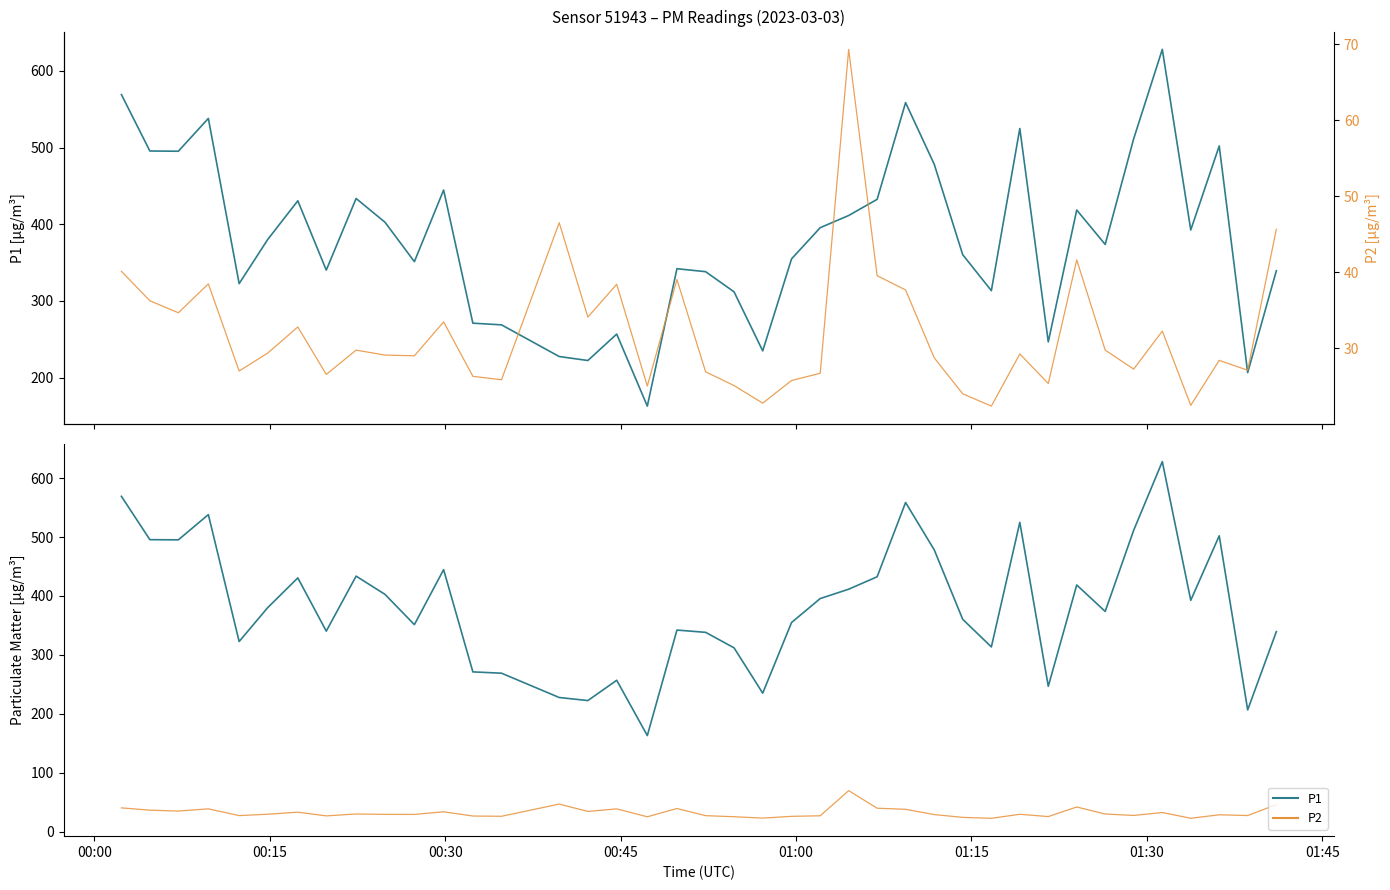

Reading left to right, transcribe all the data shown in this chart.

P1: 569.0	495.5	495.2	538.0	322.6	379.9	430.6	340.2	433.6	402.7	351.2	444.6	271.0	268.8	227.5	222.3	256.8	162.9	342.0	338.1	311.9	234.9	354.9	395.5	411.4	432.5	558.6	478.2	360.3	313.4	524.9	246.6	418.6	373.6	511.3	628.0	392.6	502.1	206.5	339.3
P2: 40.1	36.2	34.7	38.5	27.0	29.4	32.8	26.6	29.8	29.1	29.0	33.5	26.3	25.9	46.5	34.1	38.4	25.0	39.0	26.9	25.1	22.8	25.8	26.7	69.3	39.5	37.7	28.7	24.0	22.4	29.2	25.4	41.6	29.8	27.2	32.2	22.5	28.4	27.1	45.7